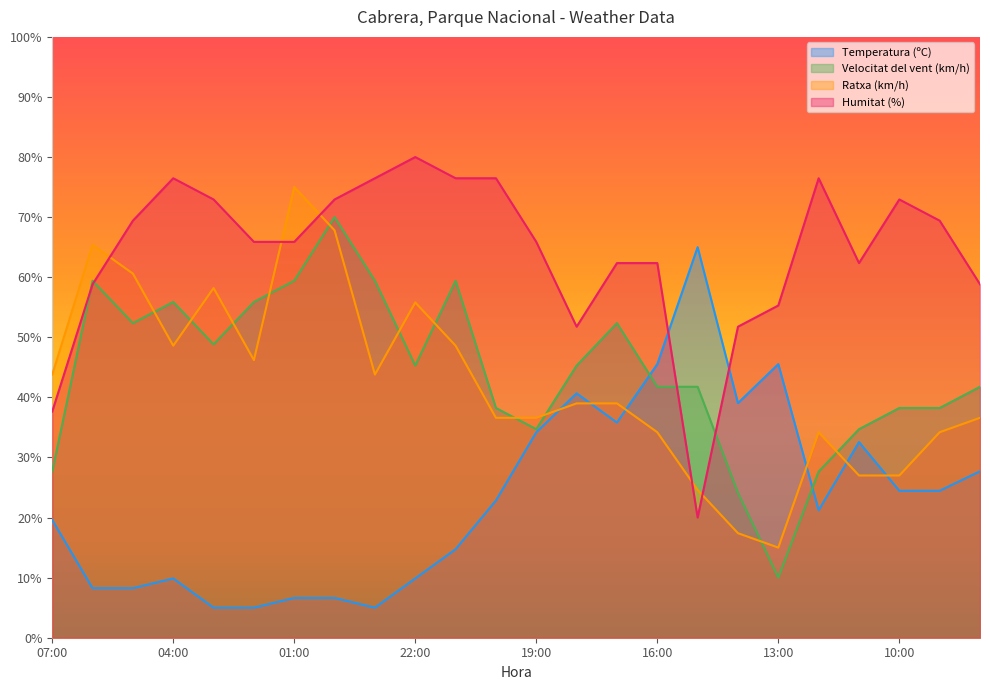

Which series has the largest range (max minus min)?

Temperatura (ºC)